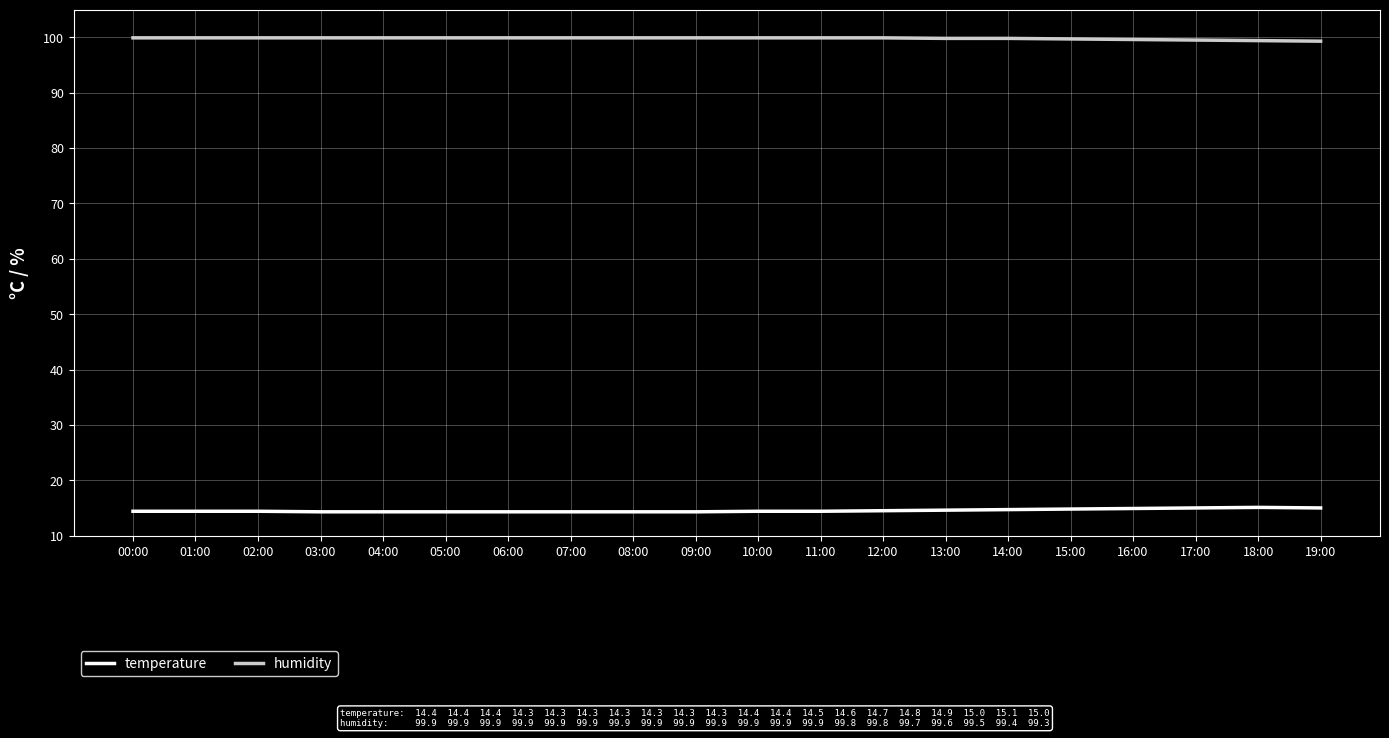

Is the value of humidity at 18:00 greater than the value of temperature at 03:00?

Yes